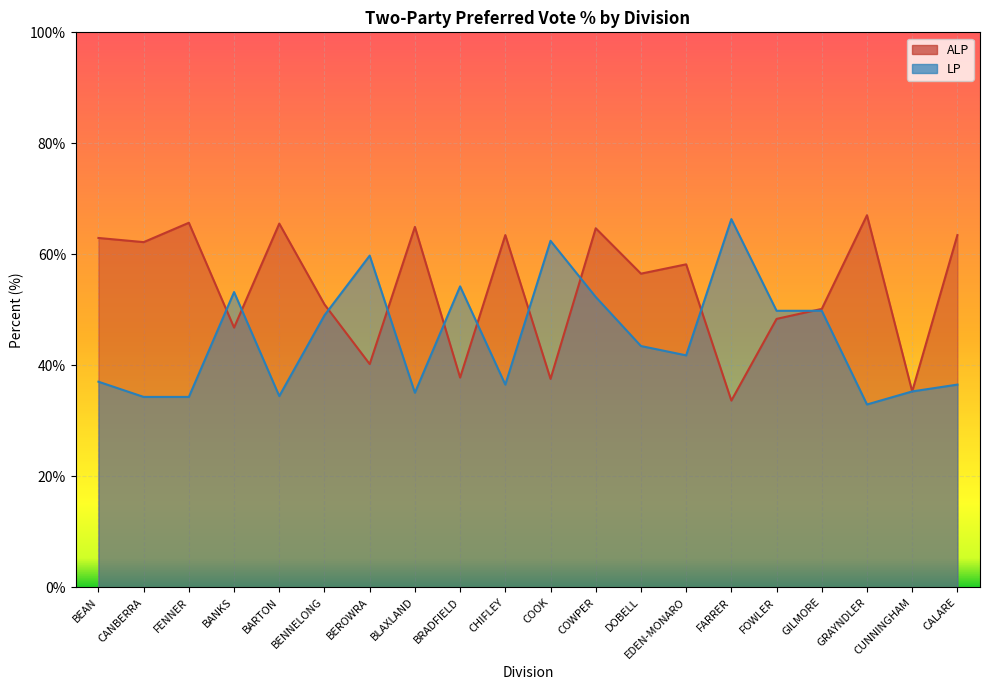

What is the value of the ALP point at the 17th from the left?

50.2